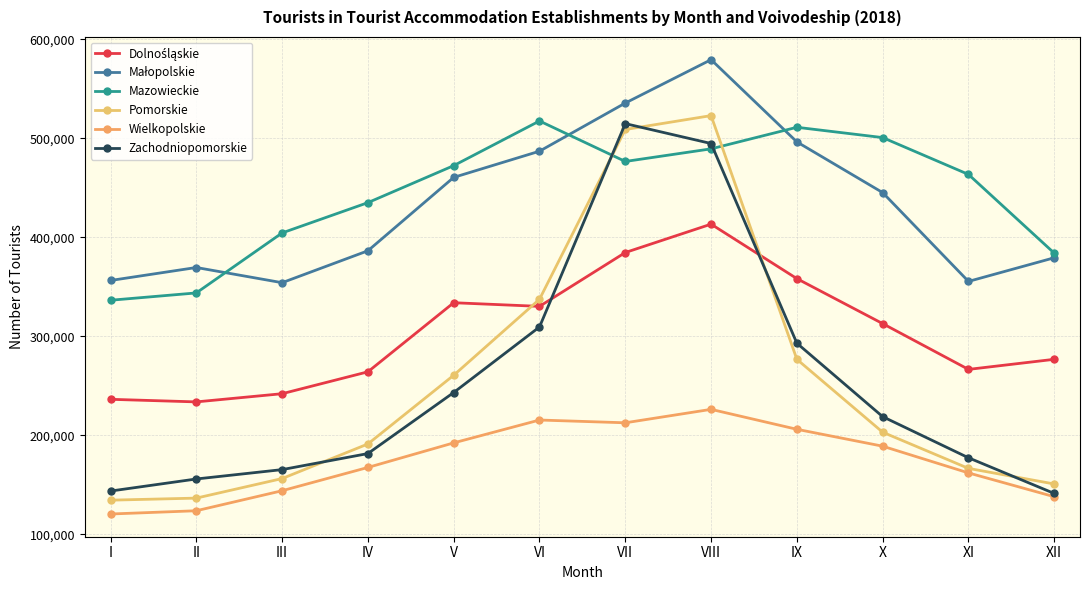

How many series are shown in this chart?

6